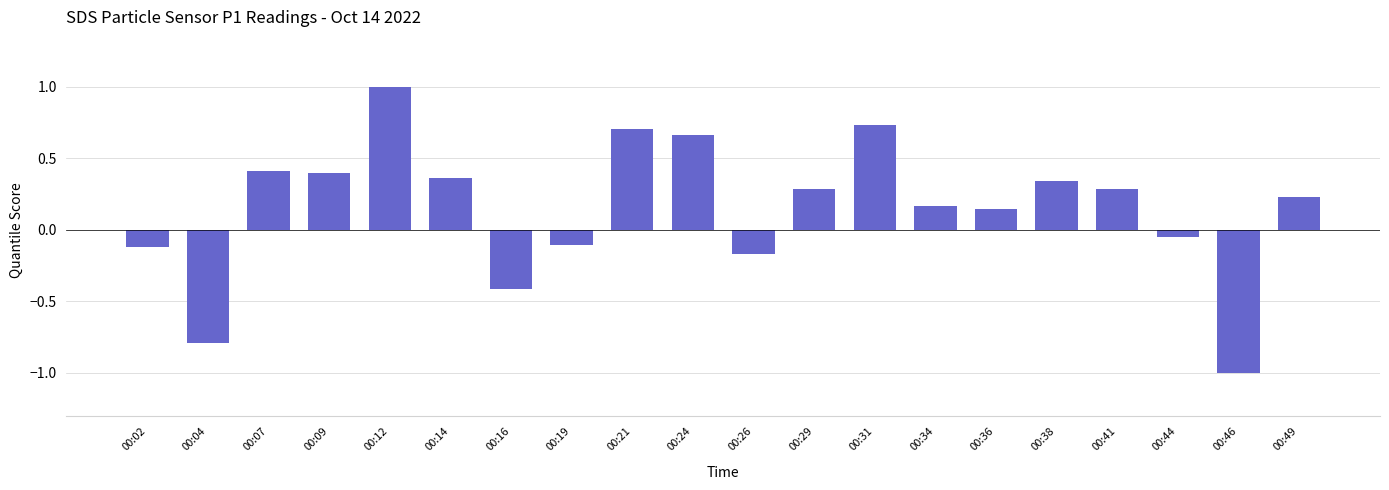

At which category does the chart reach its peak across all series?

00:12